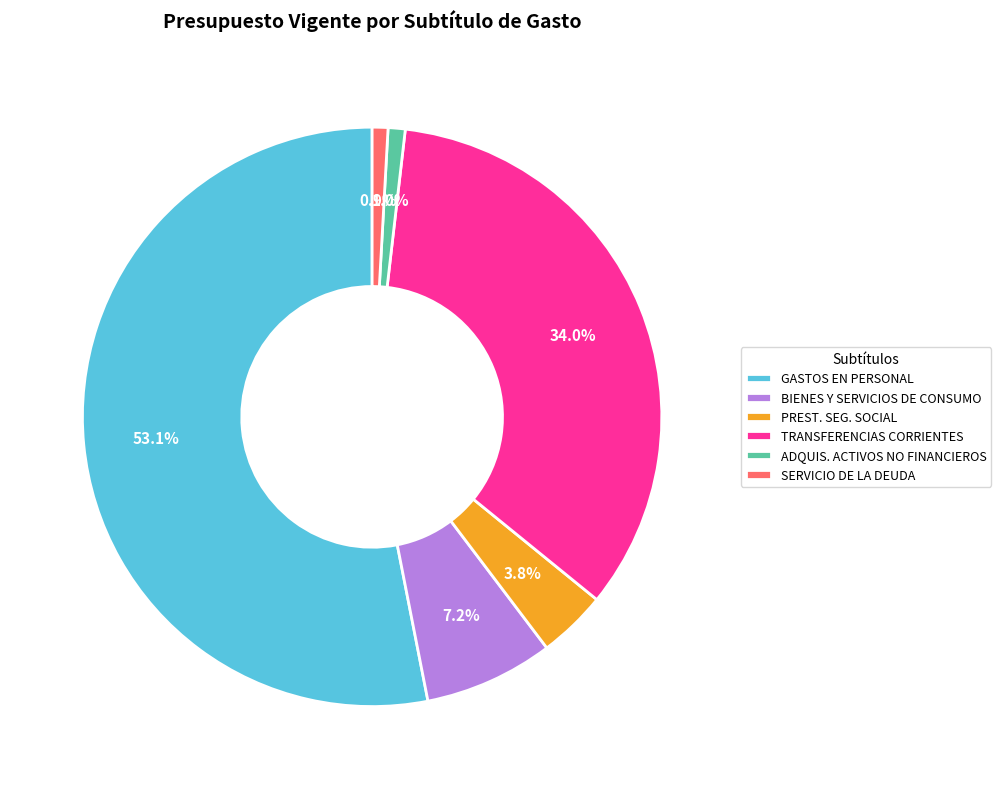

What is the total percentage of TRANSFERENCIAS CORRIENTES and SERVICIO DE LA DEUDA?

34.9%